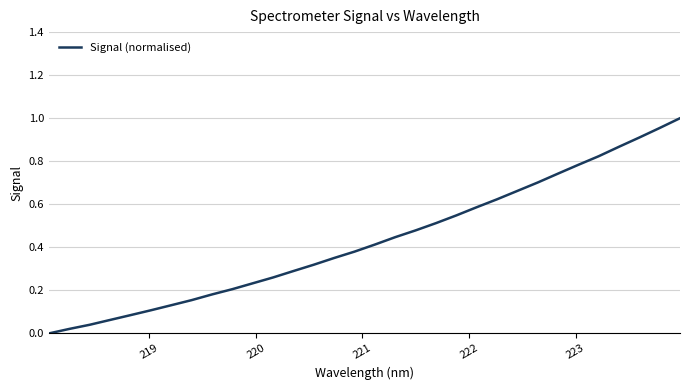

How many lines are shown in the chart?

1